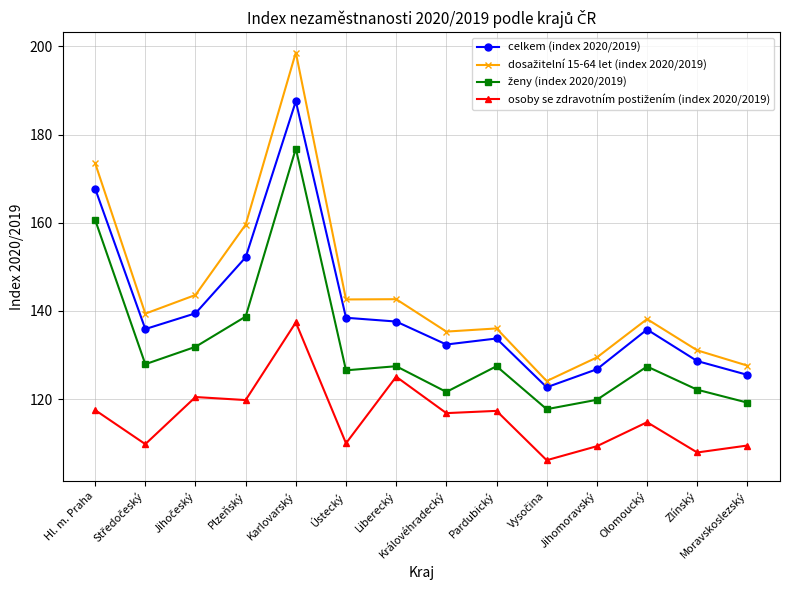

Is it true that celkem (index 2020/2019) equals 253.1 at Hl. m. Praha?

False